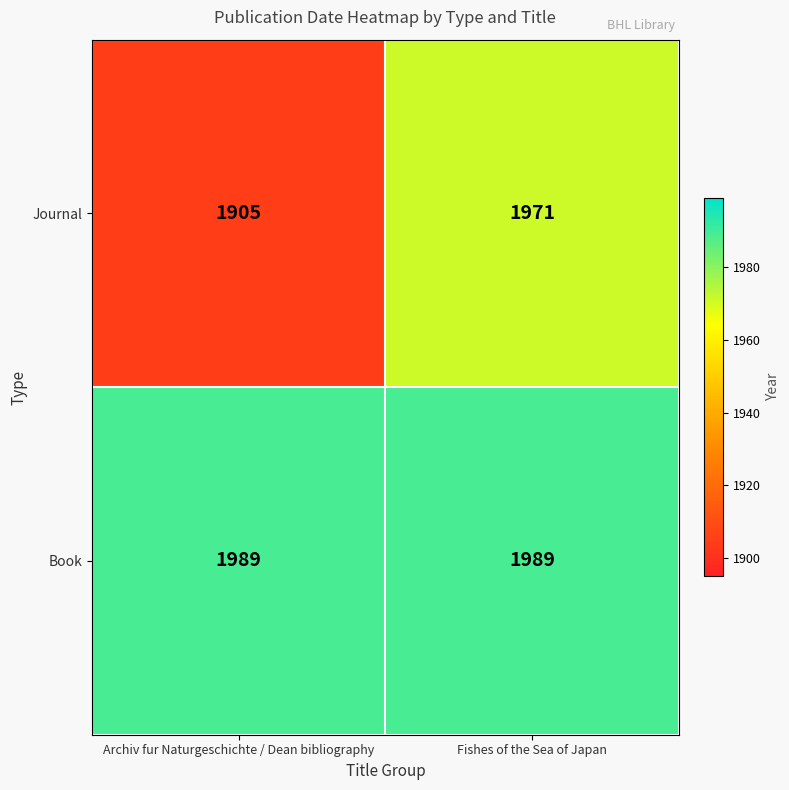

What is the sum of the Book values at Fishes of the Sea of Japan and Archiv fur Naturgeschichte / Dean bibliography?

3978